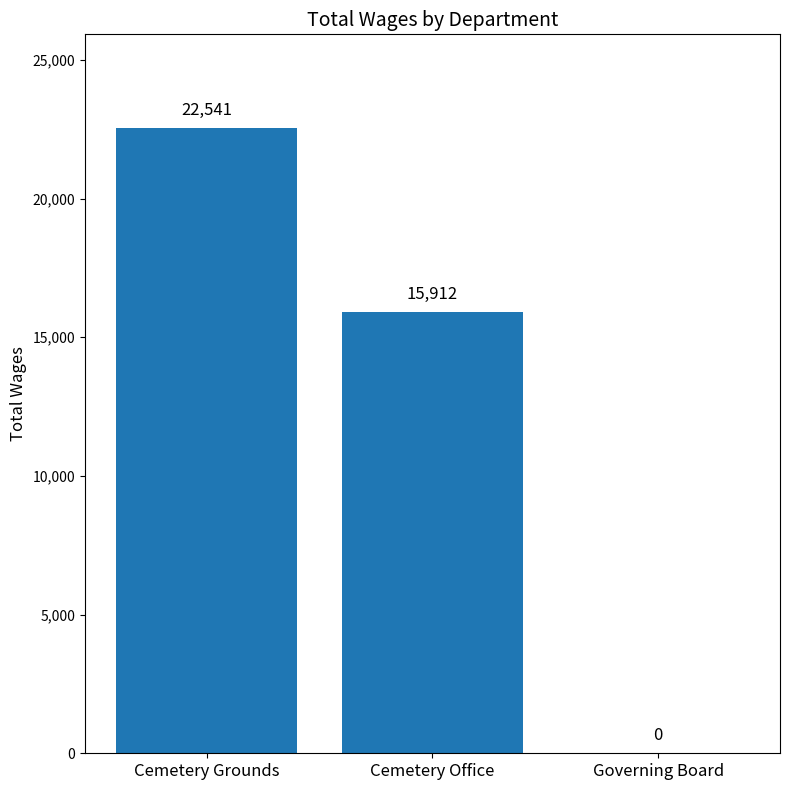

Count the values in the range 0 to 22541.

3